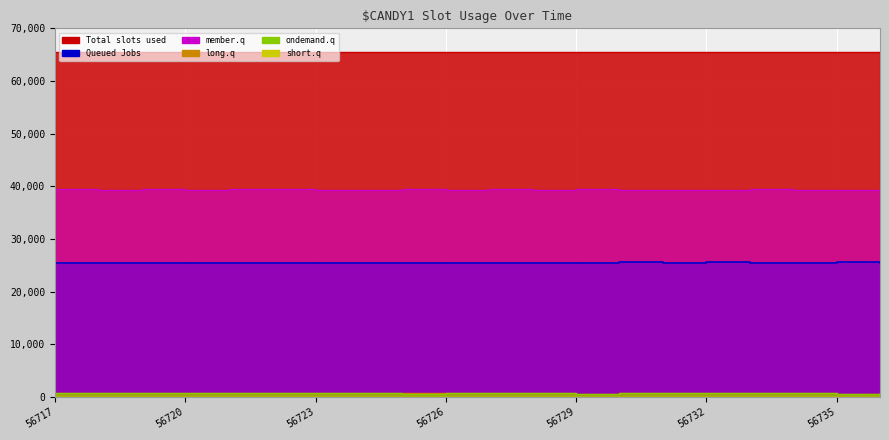

What is the sum of the member_q values at 56718 and 56733?

78727